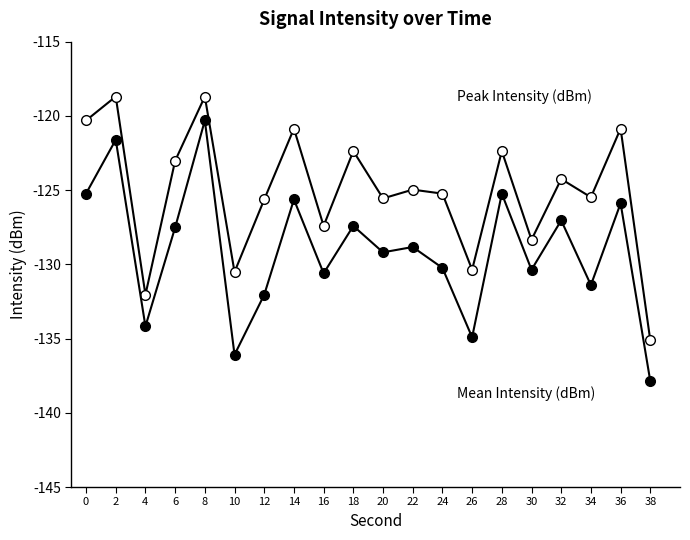

Count the number of categories in the chart.

20